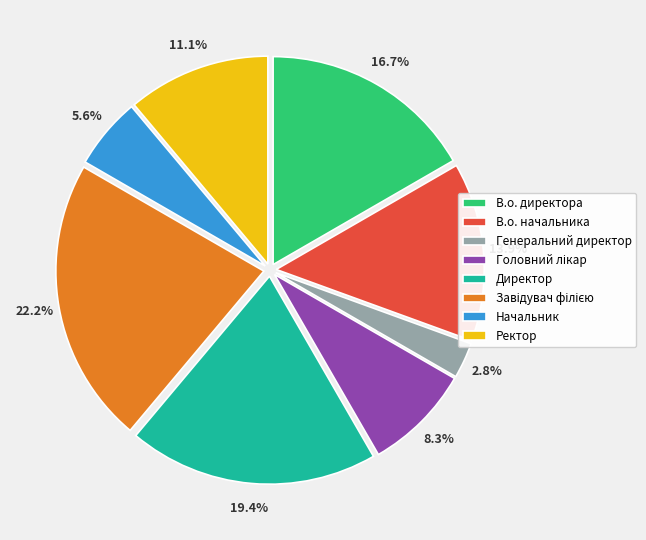

How many segments does this pie chart have?

8